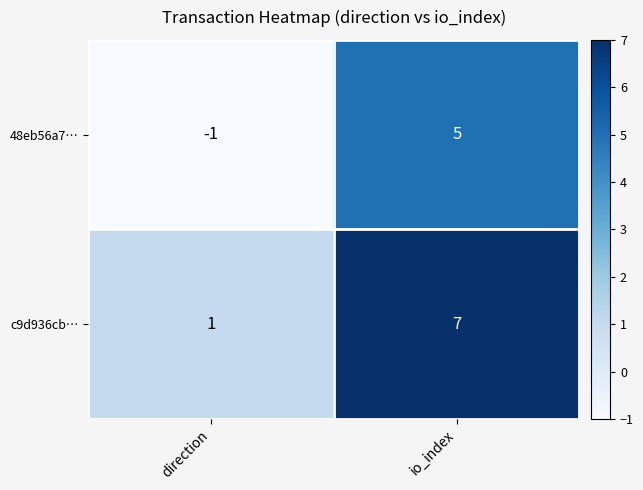

Is it true that c9d936cb… equals 7 at io_index?

True